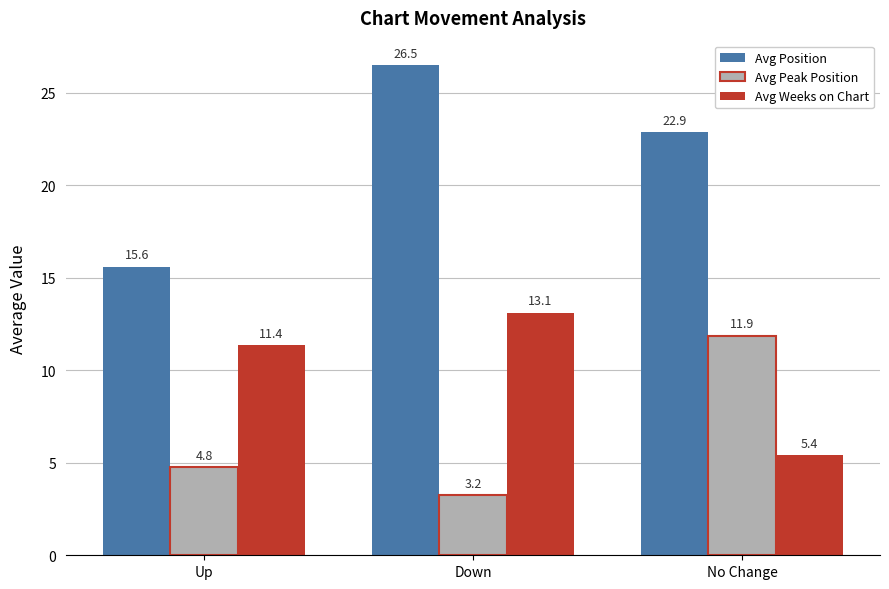

What is the average value of the Avg Weeks on Chart series?

10.0